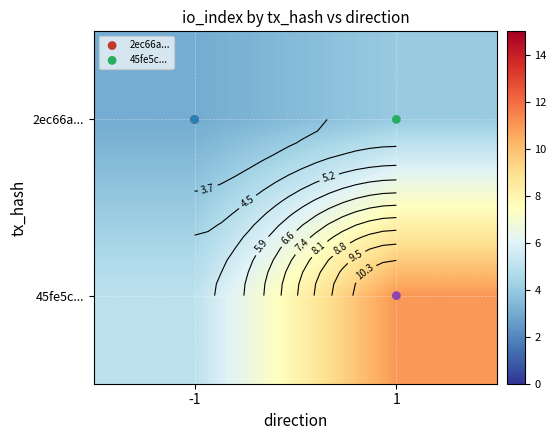

Count the number of categories in the chart.

2